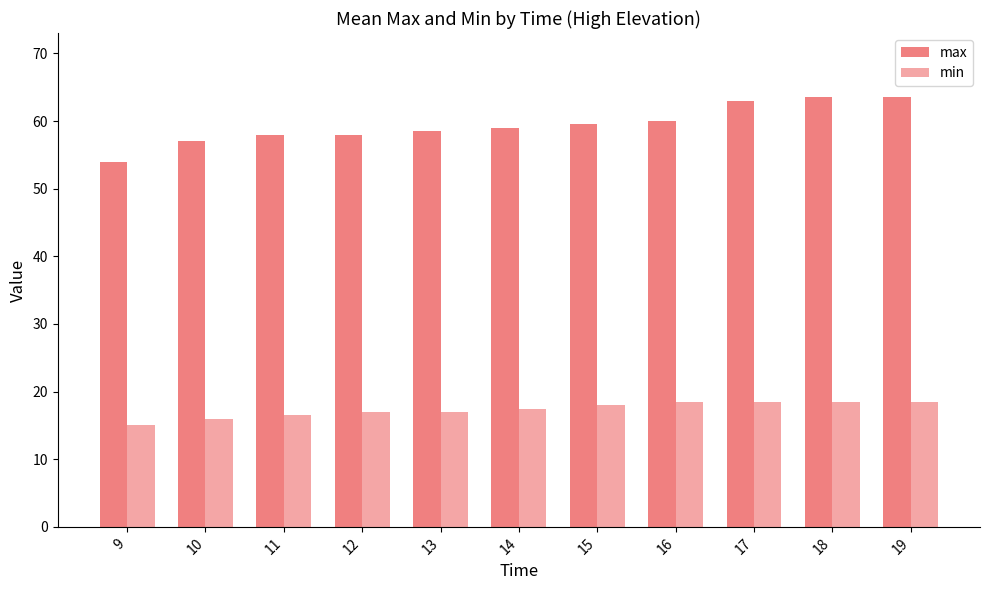

How many data points does each series have?

11